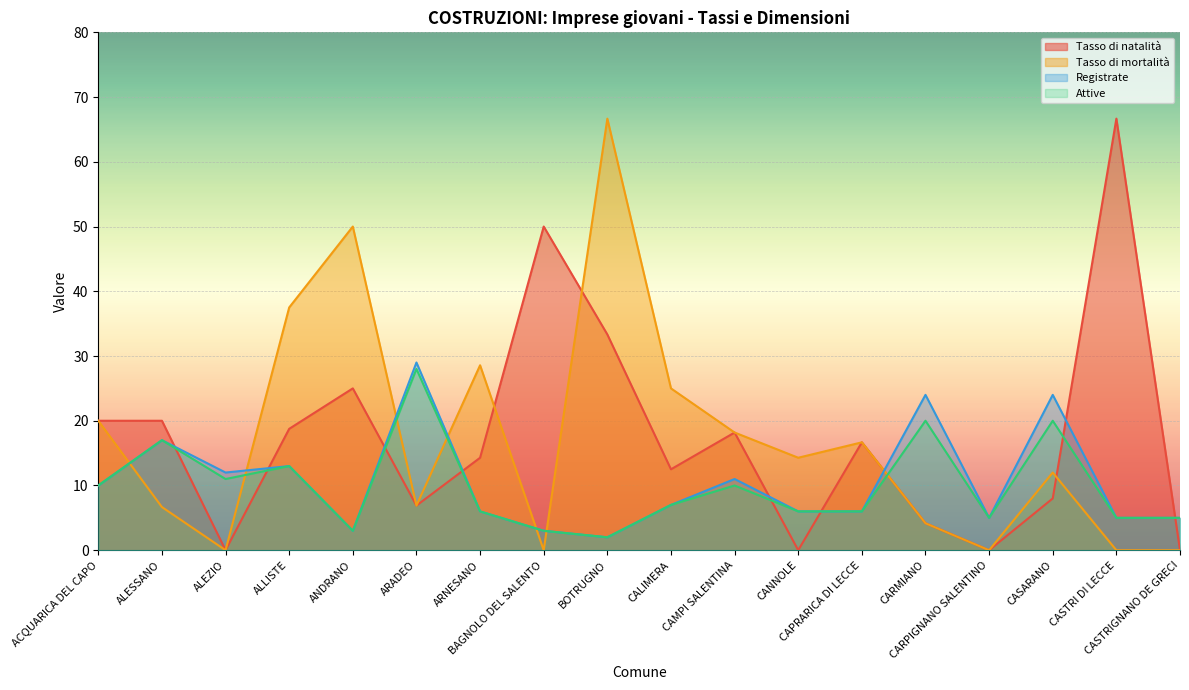

Is it true that Registrate equals 3.0 at ANDRANO?

True